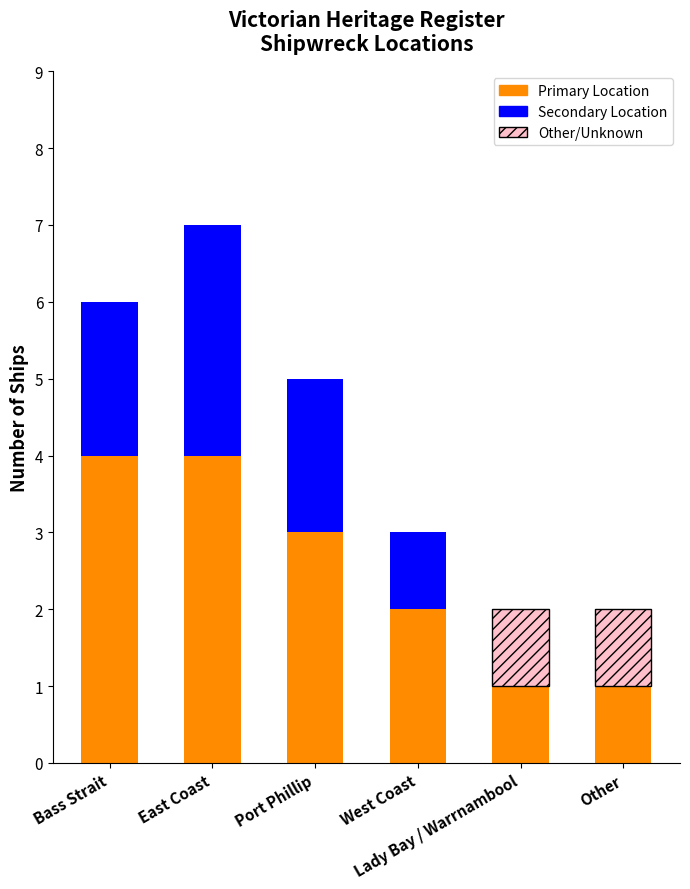

The Primary Location series shows 4 at Bass Strait. True or false?

True